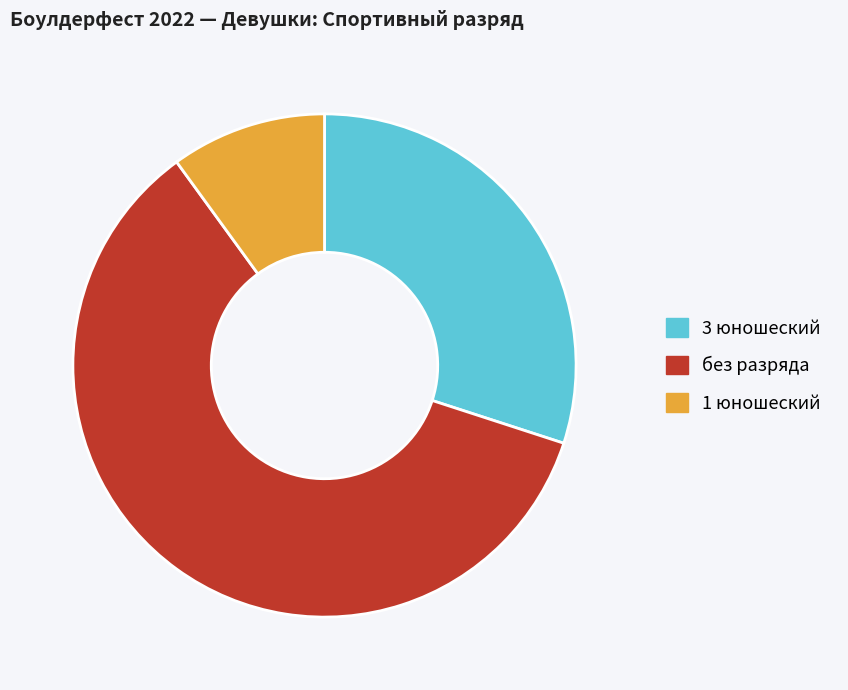

True or false: 3 юношеский accounts for 30% of the total.

True